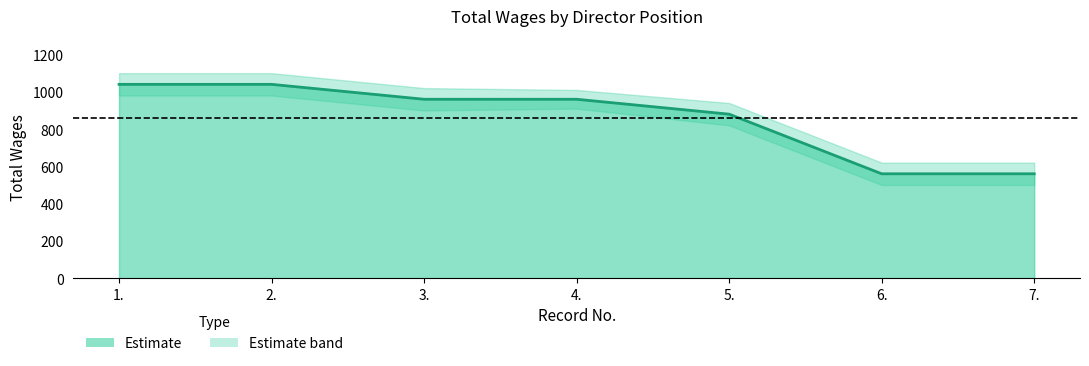

List the labels in order of value, smallest first.

6., 7., 5., 3., 4., 1., 2.